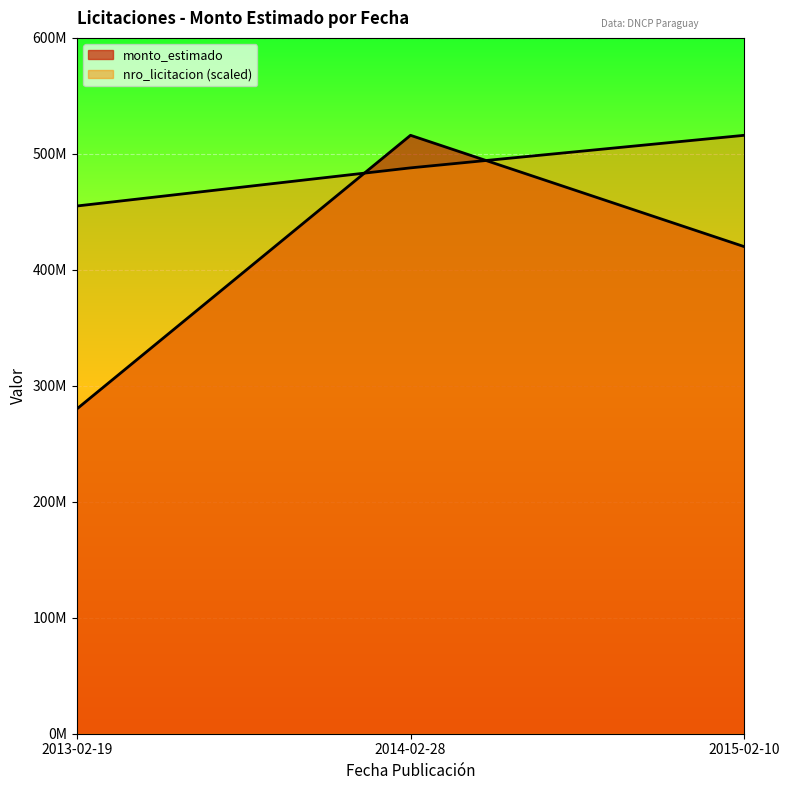

List the series in order of their overall mean, highest first.

nro_licitacion, monto_estimado